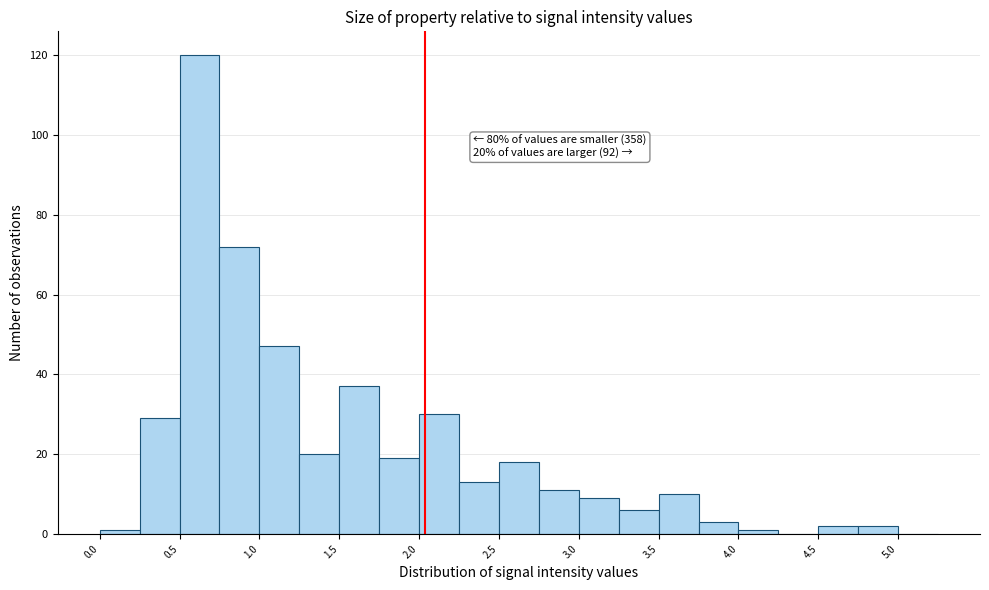

Over which range of the x-axis is the bar tallest?

0.50 to 0.75